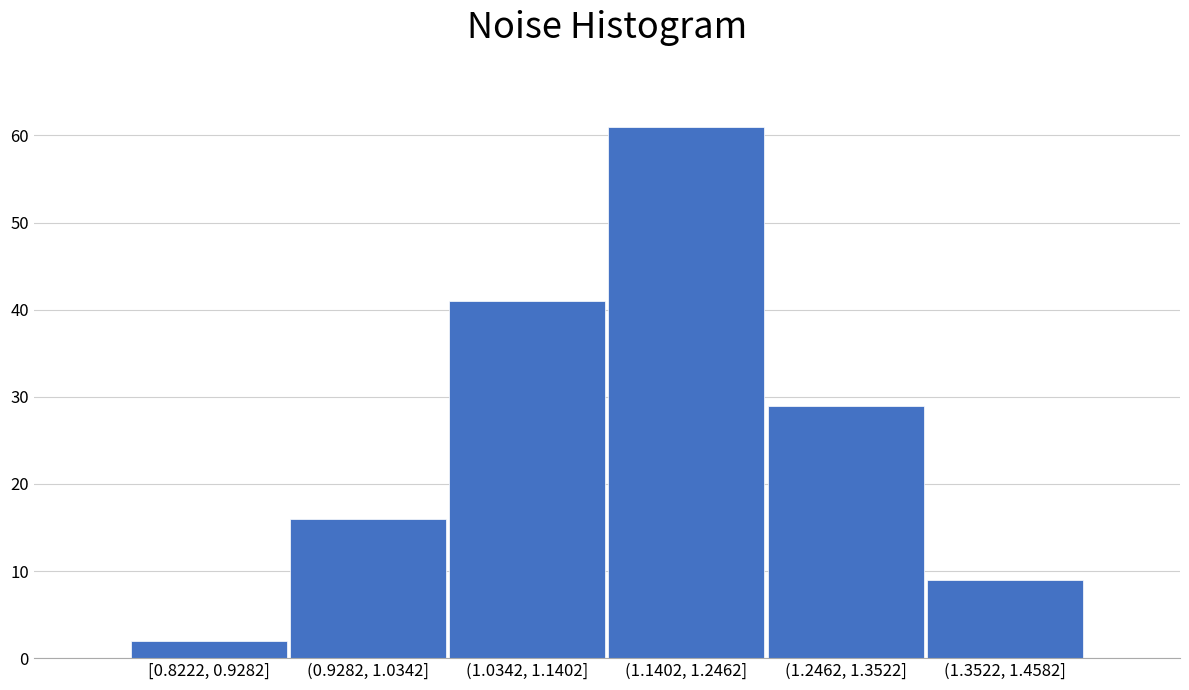

Reading left to right, extract all data points from this chart.

2	16	41	61	29	9